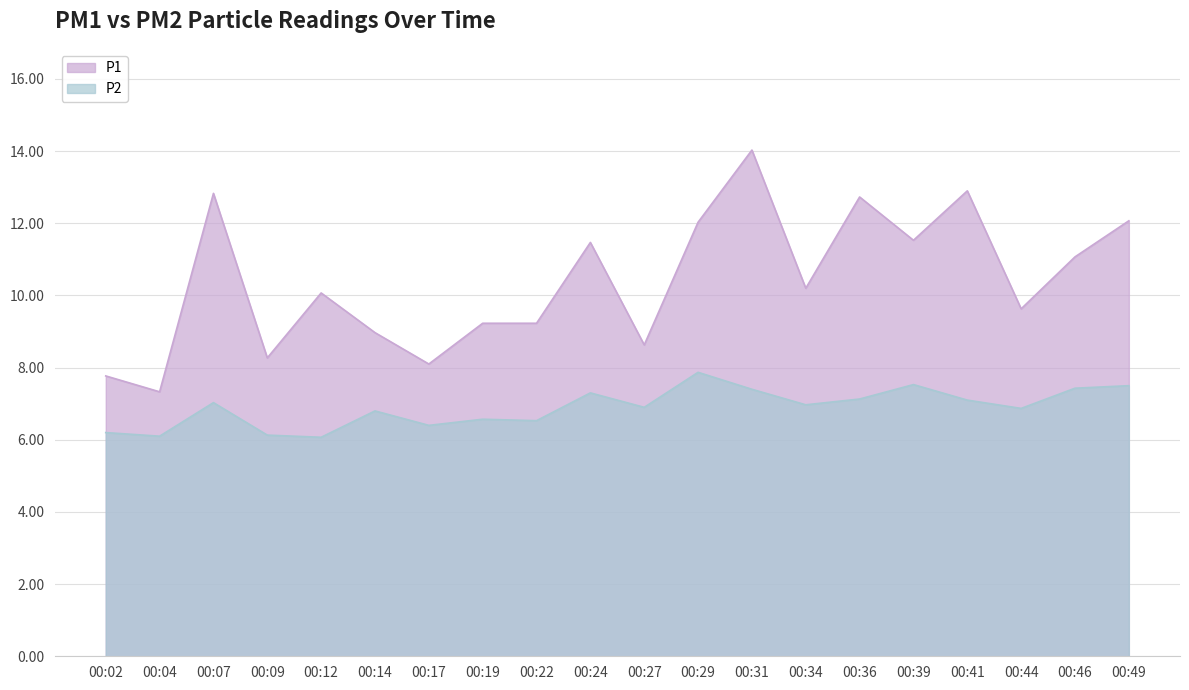

Does the chart display data point markers on the line(s)?

No